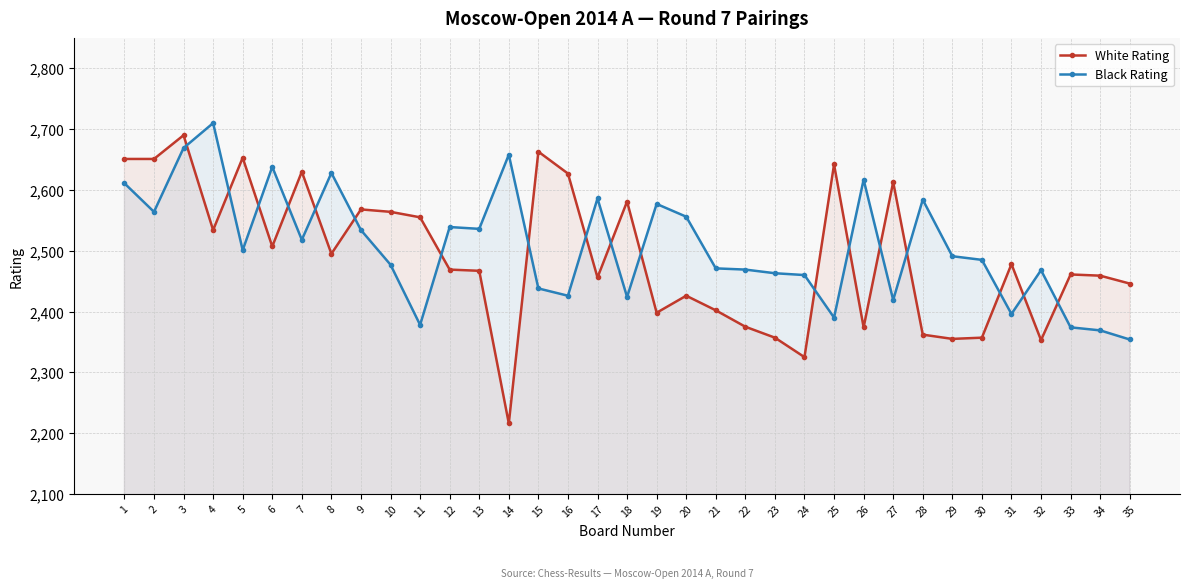

List the series in order of their overall mean, lowest first.

White Rating, Black Rating